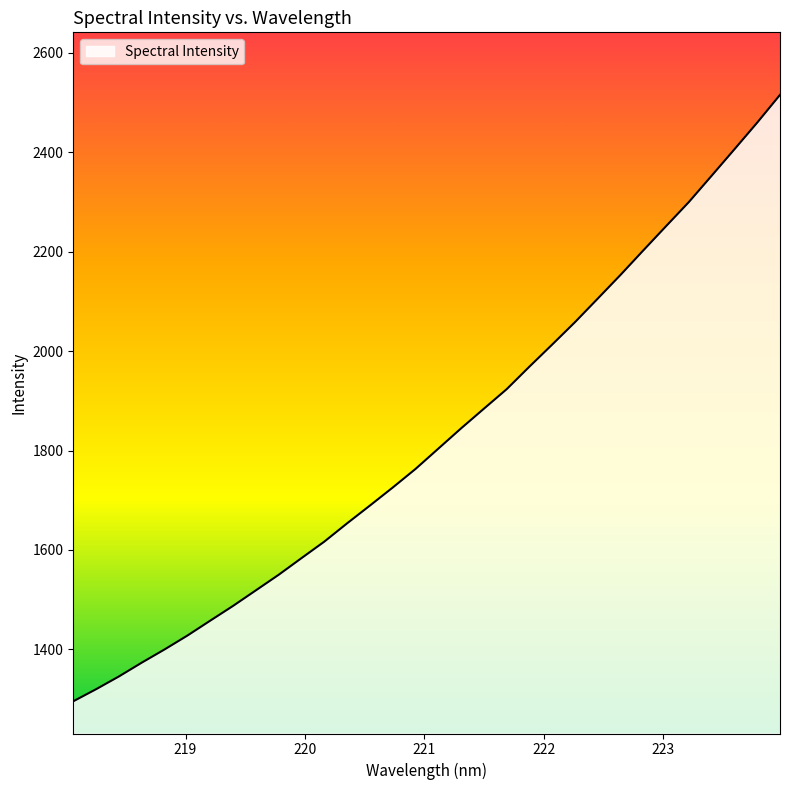

What is the difference between the maximum and minimum values?

1219.4